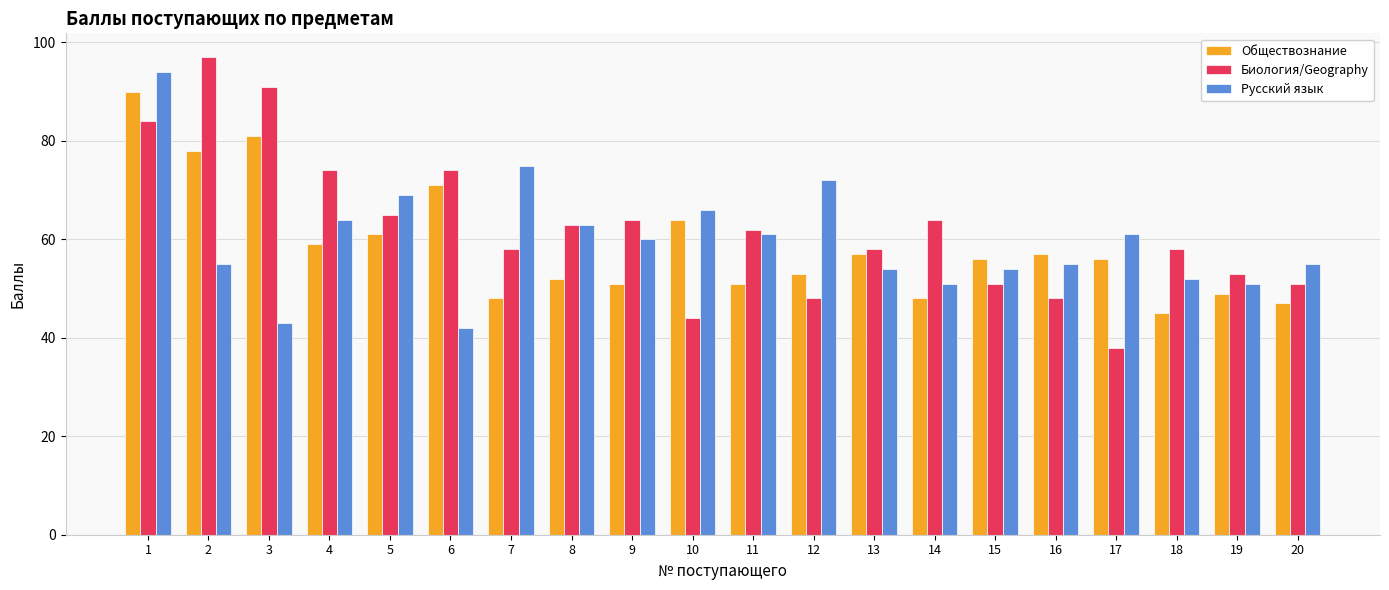

What is the sum of the Биология/Geography values at 17 and 16?

86